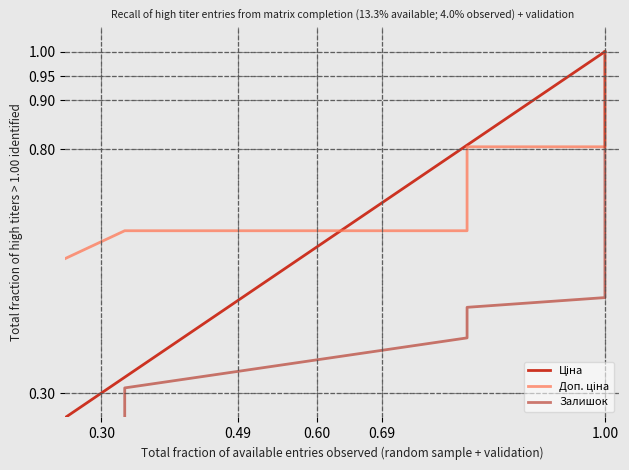

True or false: Залишок has more than 2 interior local peaks.

False